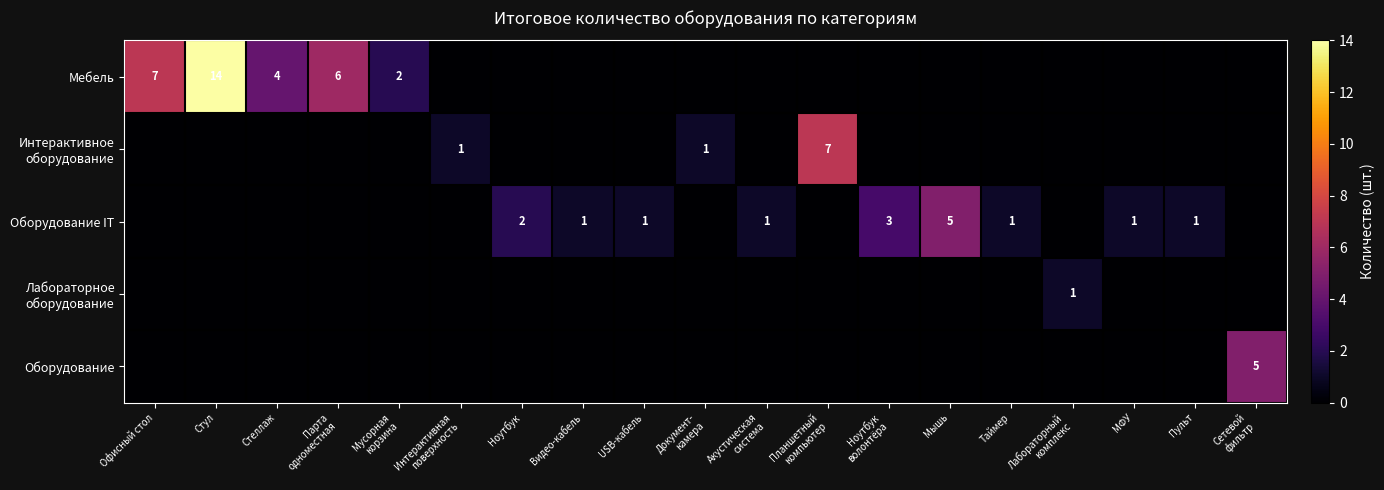

The Оборудование IT series shows 0 at USB-кабель. True or false?

False